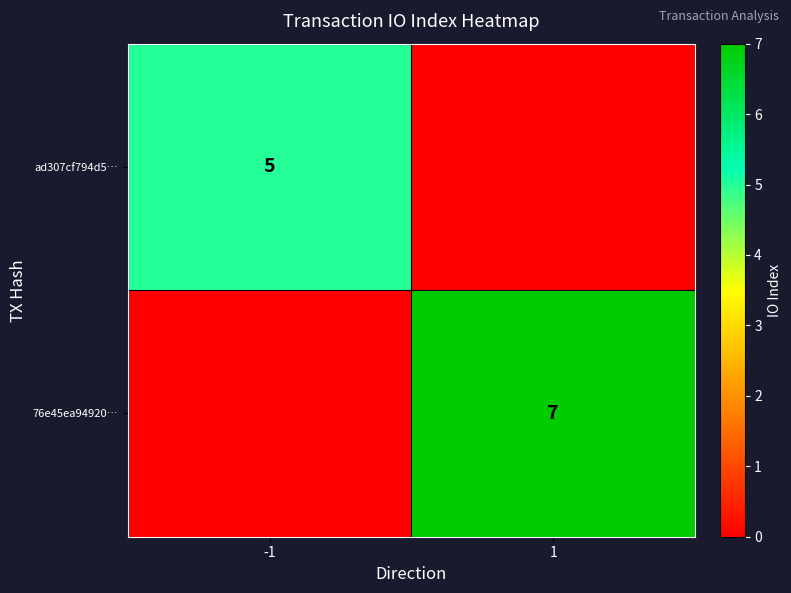

Between -1 and 1, which is larger?

-1